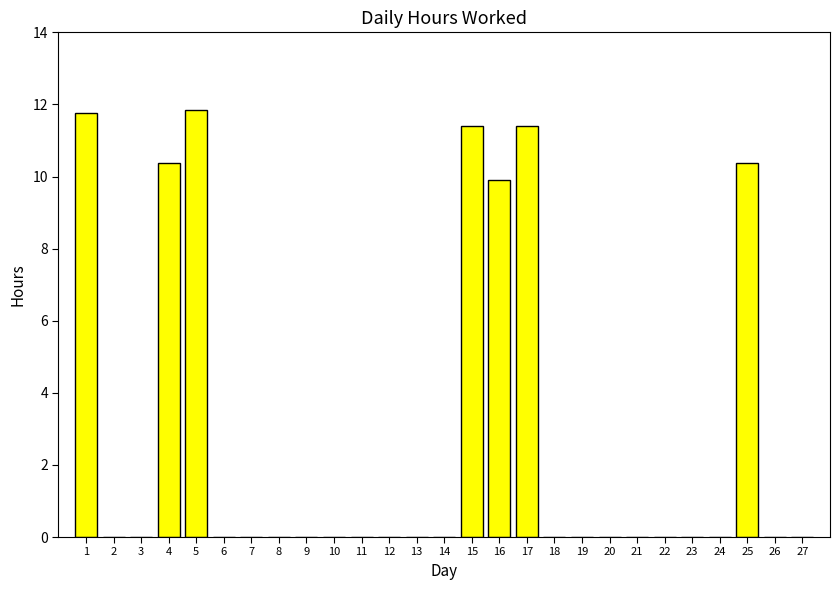

What is the sum of all values?

77.1